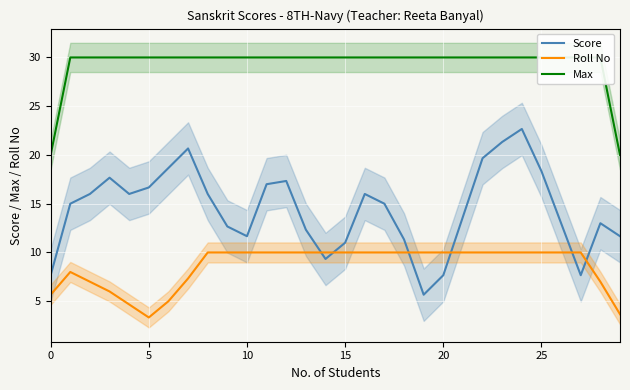

True or false: Roll No and Max cross at least once.

False